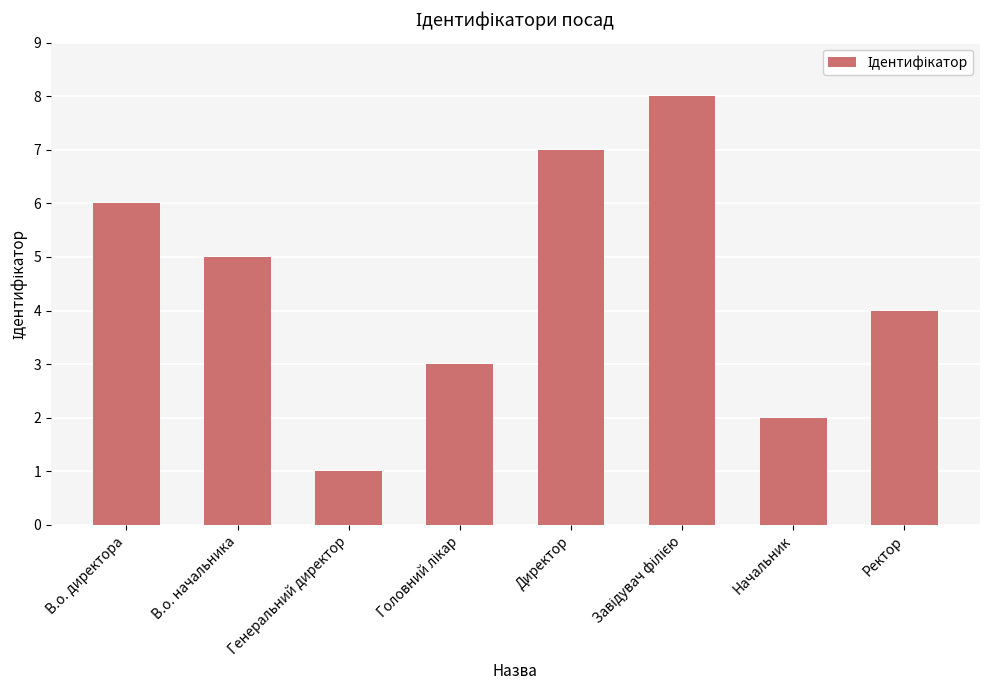

What is the difference between the maximum and minimum values?

7